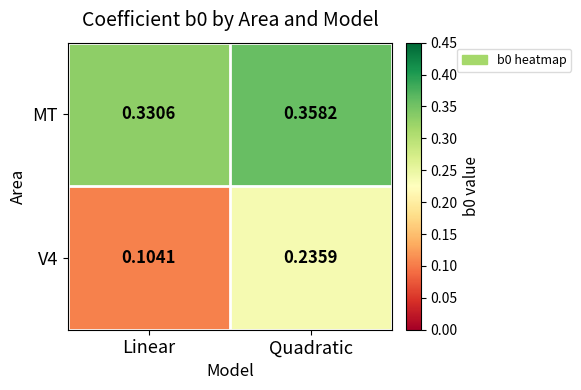

At which category does the chart reach its minimum across all series?

Linear